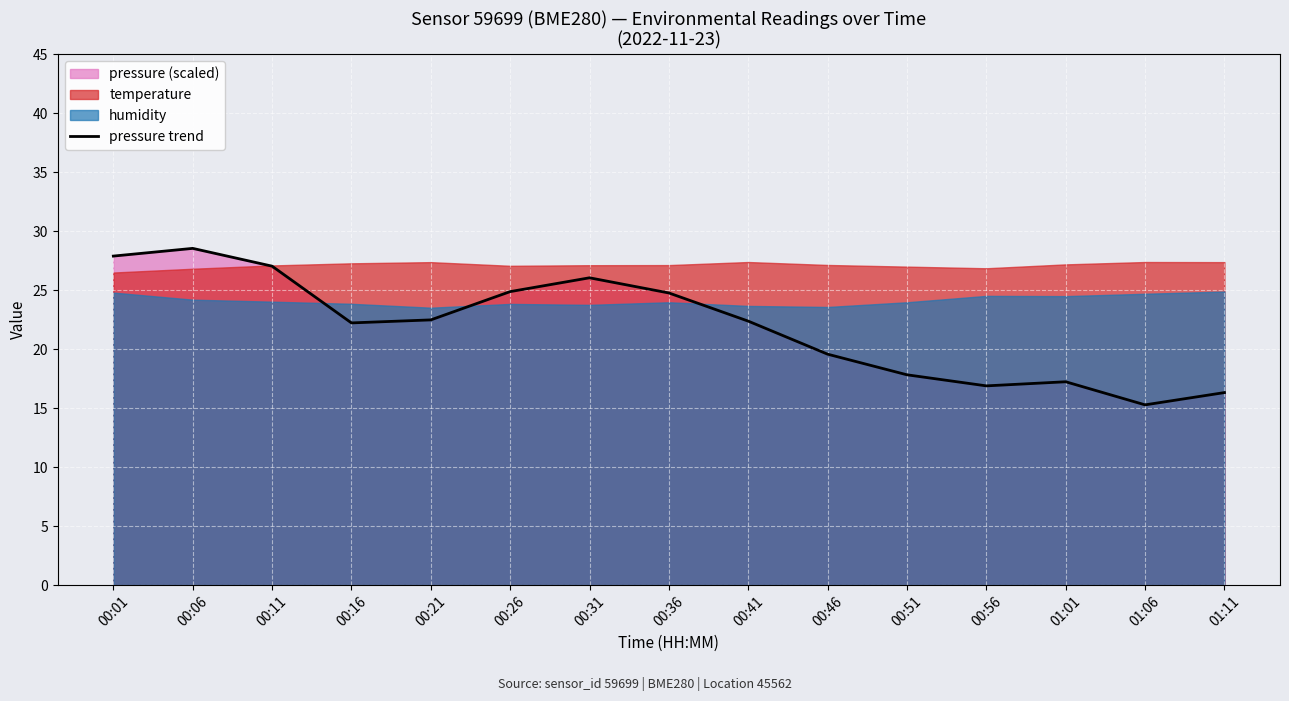

What is the ratio of the value at 01:11 to the value at 01:01?

0.9